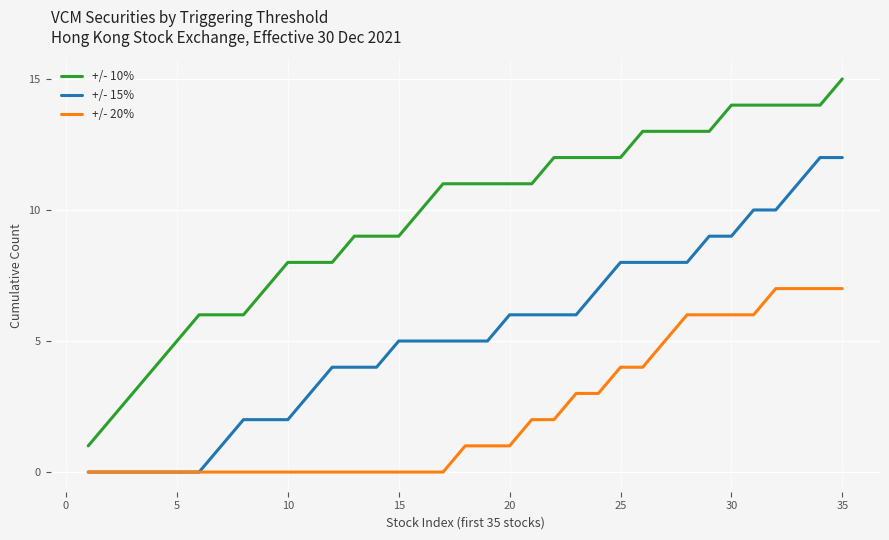

What is the difference between the maximum and minimum values in the +/- 20% series?

7